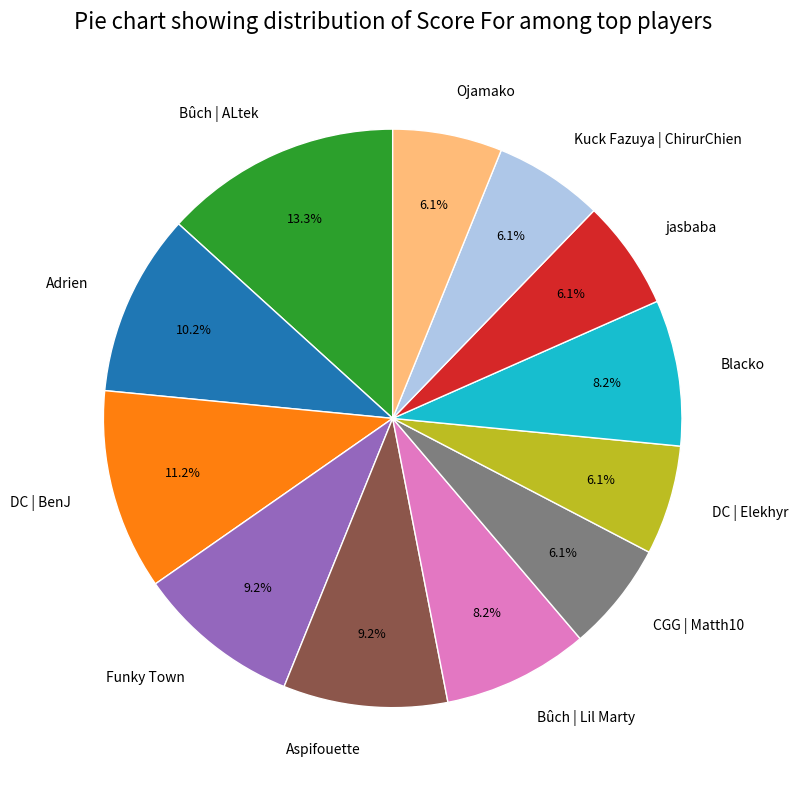

How much of the chart is everything except Ojamako?

93.9%